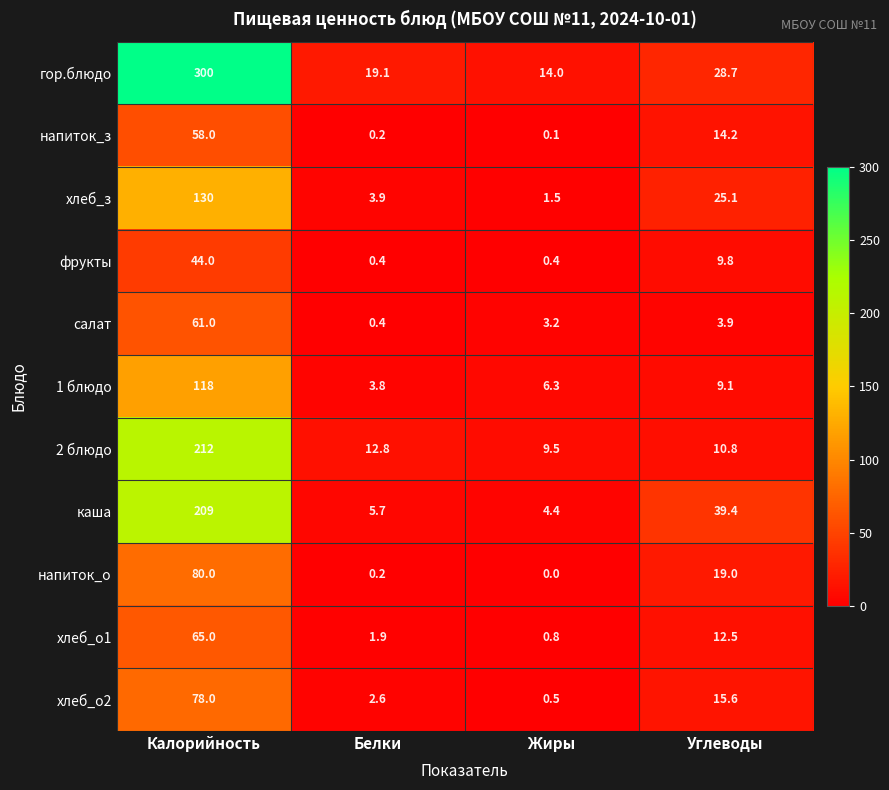

Is it true that хлеб_з equals 25.1 at Углеводы?

True